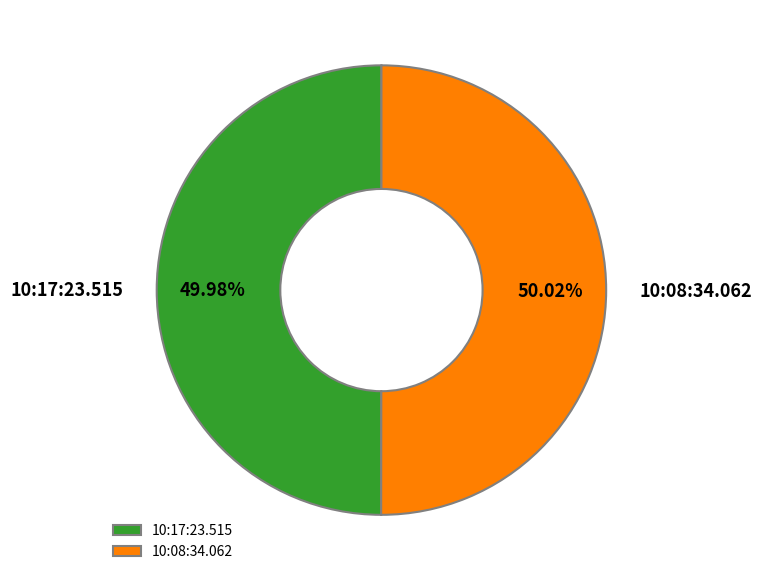

Combined, what portion of the pie is 10:17:23.515 and 10:08:34.062?

100.0%